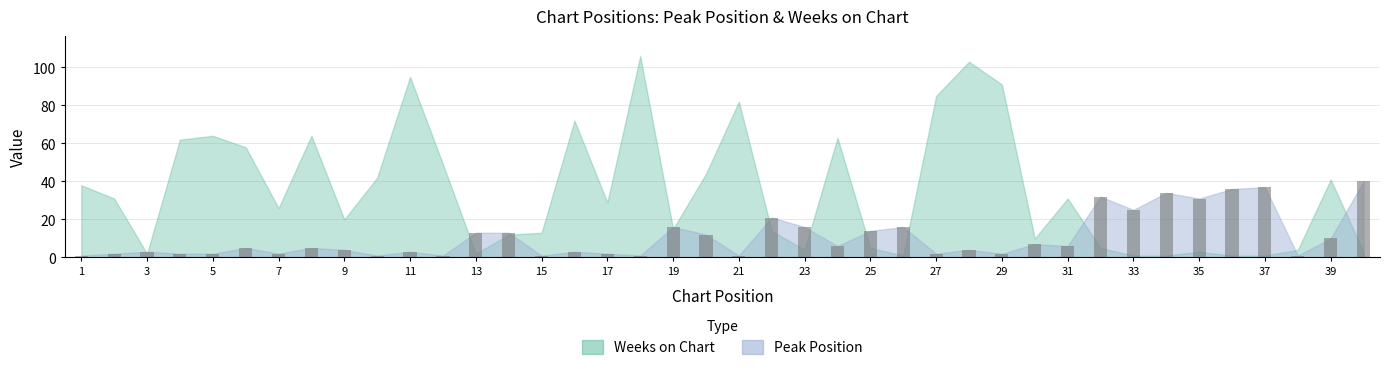

What is the average value?

11